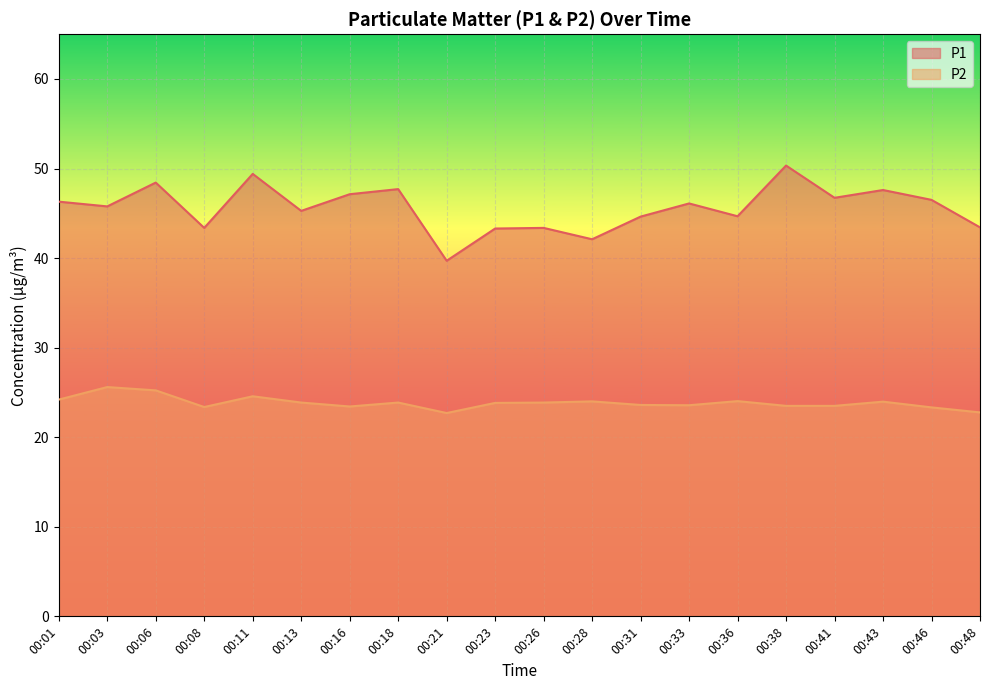

Reading right to left, what are all the values shown in this chart?

P1: 43.4	46.5	47.6	46.7	50.3	44.7	46.1	44.6	42.1	43.4	43.3	39.7	47.7	47.1	45.3	49.4	43.4	48.4	45.8	46.3
P2: 22.8	23.3	24.0	23.5	23.5	24.0	23.6	23.6	24.0	23.9	23.8	22.7	23.9	23.4	23.9	24.6	23.4	25.2	25.6	24.2